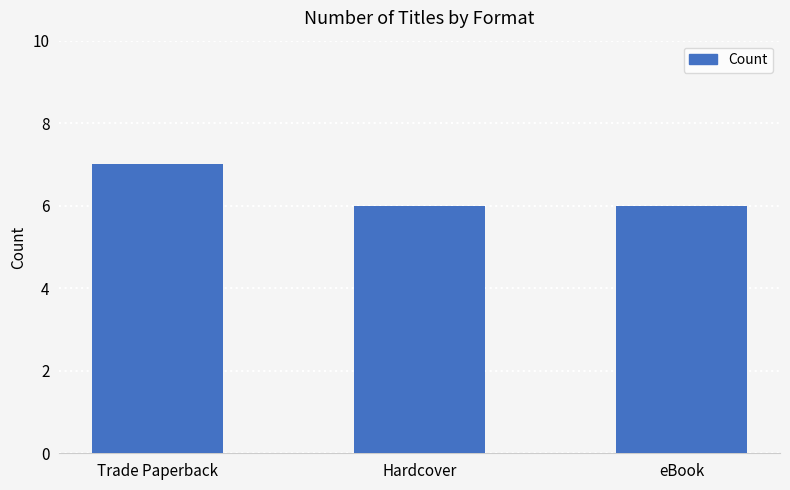

Read the value at Trade Paperback.

7